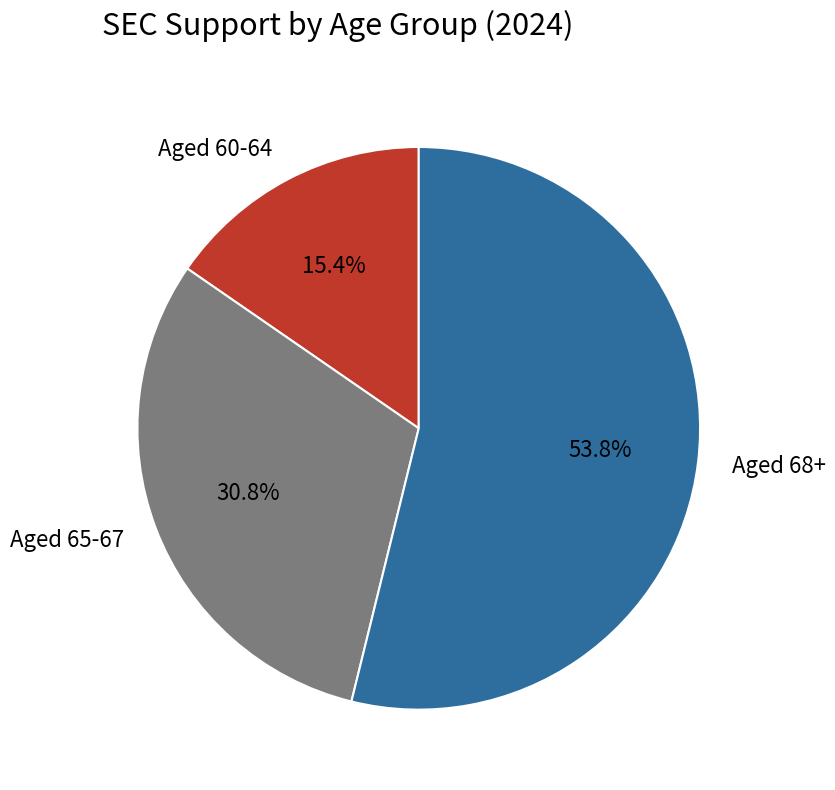

The Aged 60-64 slice represents 15% of the pie. True or false?

True